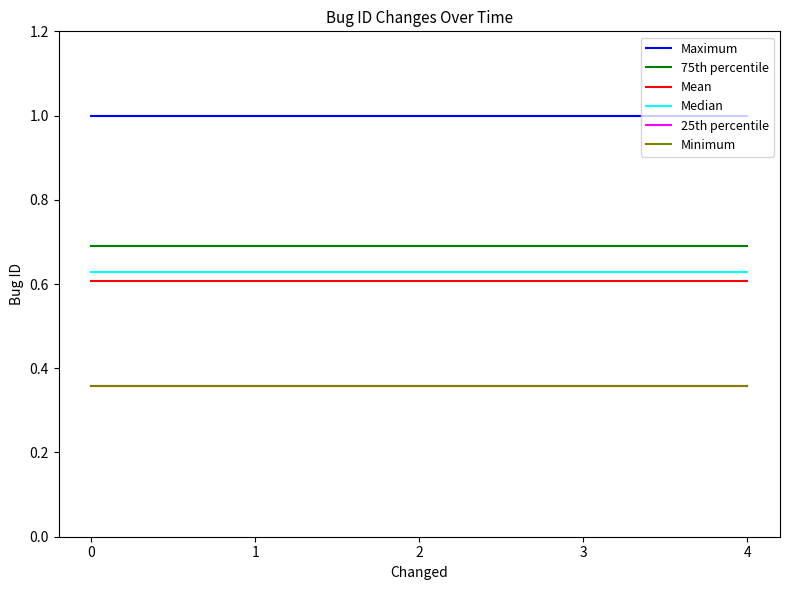

True or false: Median and Minimum intersect in this chart.

False